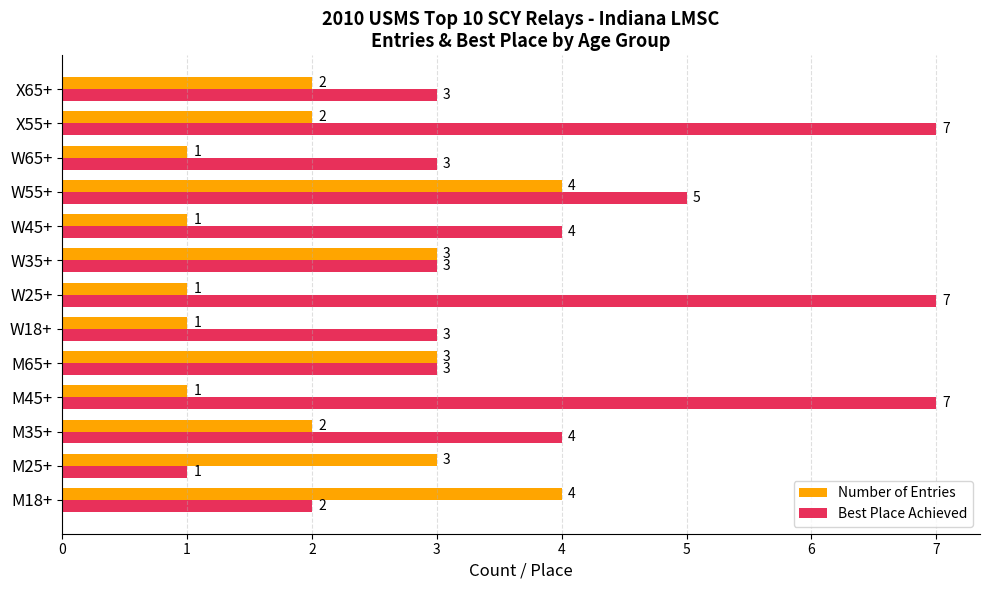

Which series has the largest range (max minus min)?

Best Place Achieved